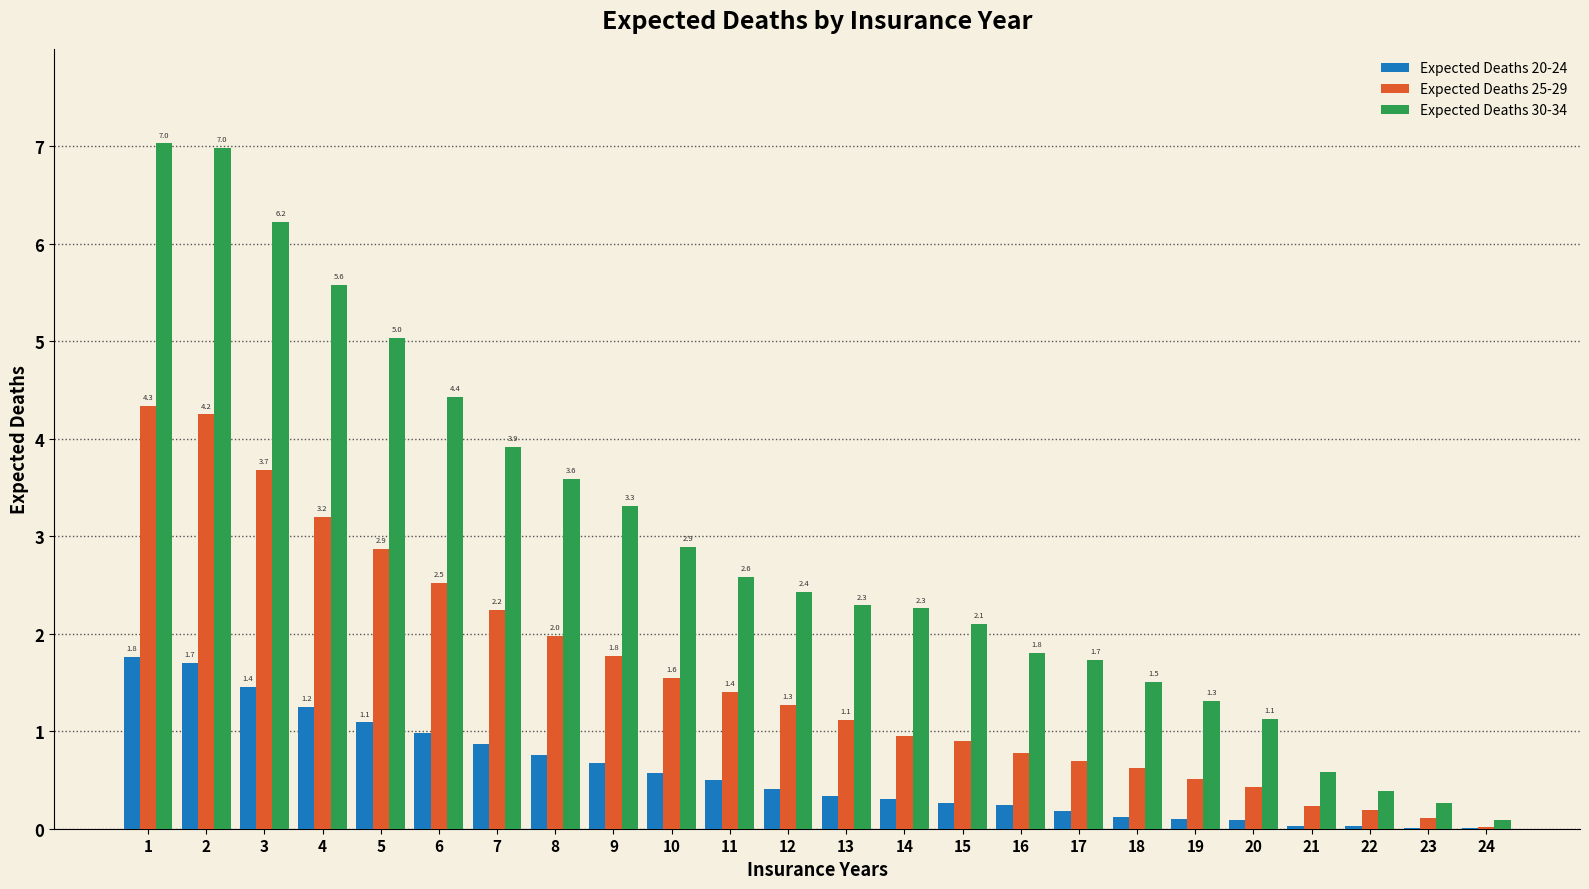

Is it true that Expected Deaths 25-29 equals 0.9 at 15?

True